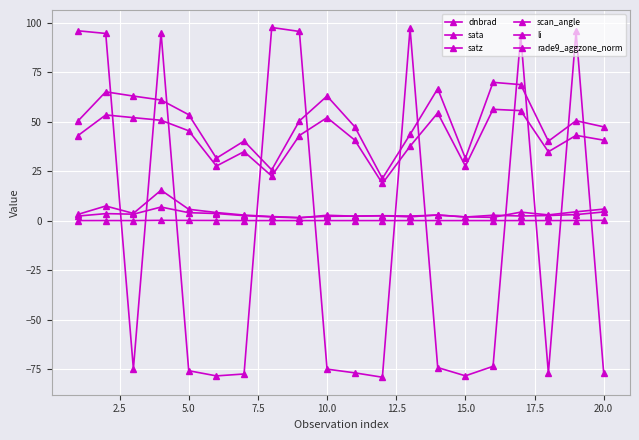

Is this an area chart (filled region under the line)?

No